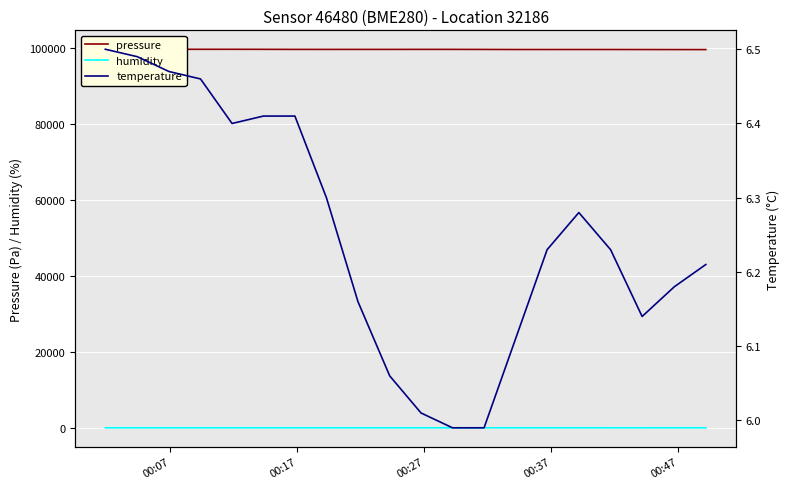

The value of pressure at 00:17 is 99562.3. True or false?

True